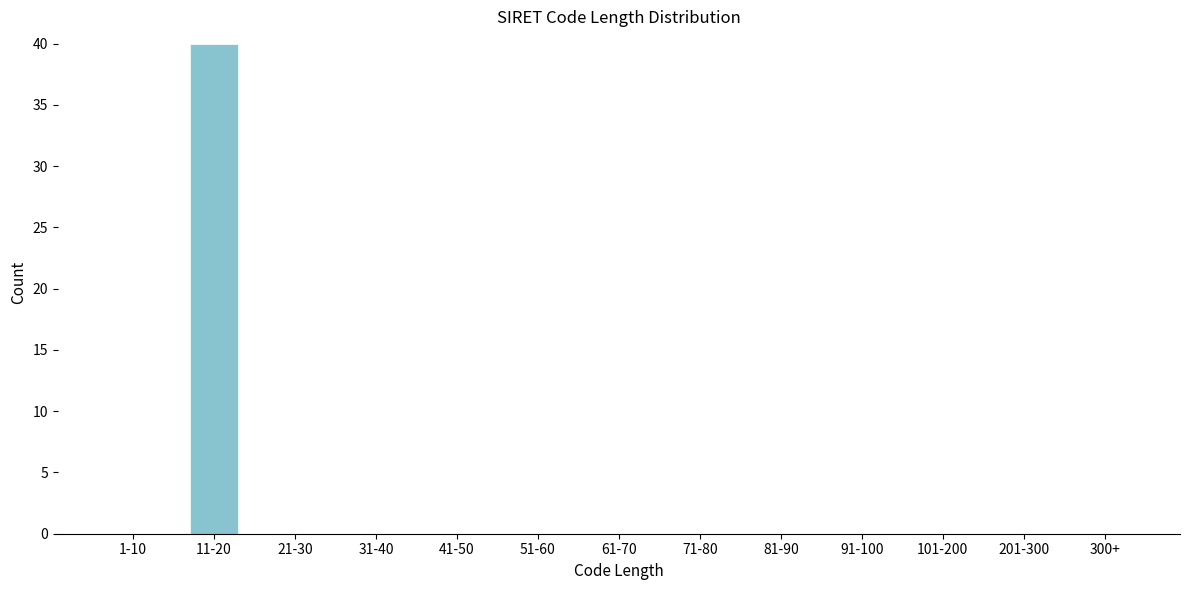

Reading left to right, what are all the values shown in this chart?

1-10=0	11-20=40	21-30=0	31-40=0	41-50=0	51-60=0	61-70=0	71-80=0	81-90=0	91-100=0	101-200=0	201-300=0	300+=0